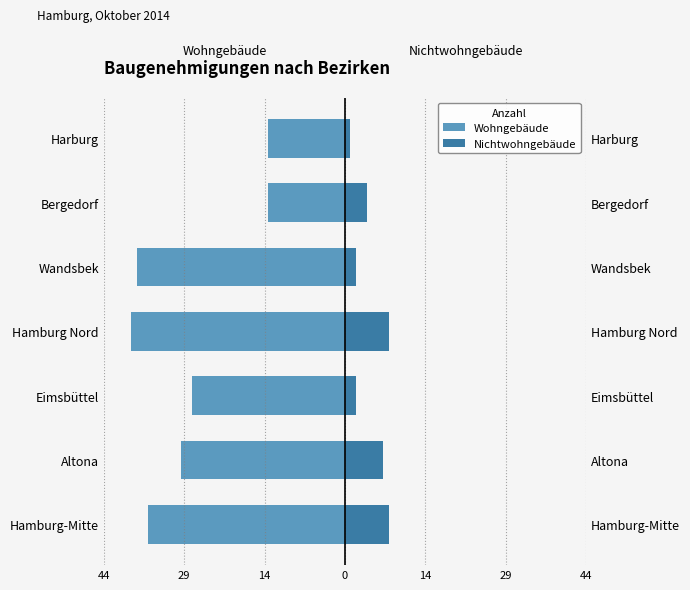

What is the difference between the highest and lowest values at Eimsbüttel?

30